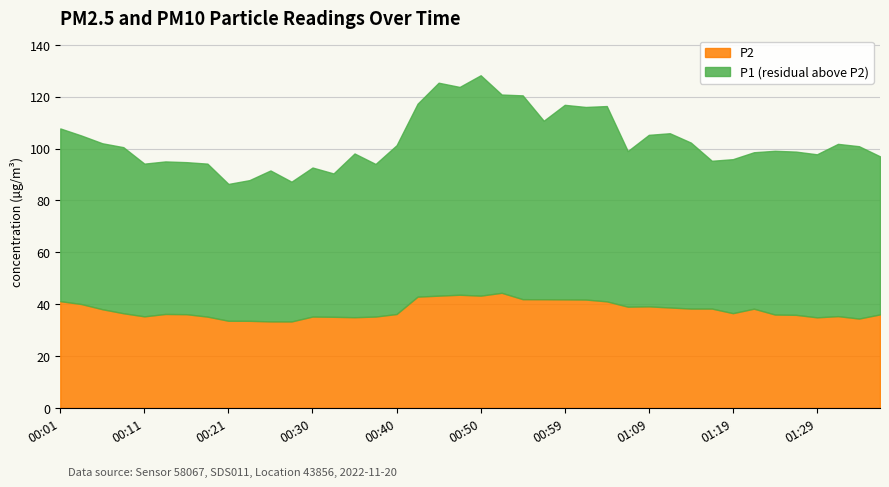

Which series has the widest spread of values?

P1